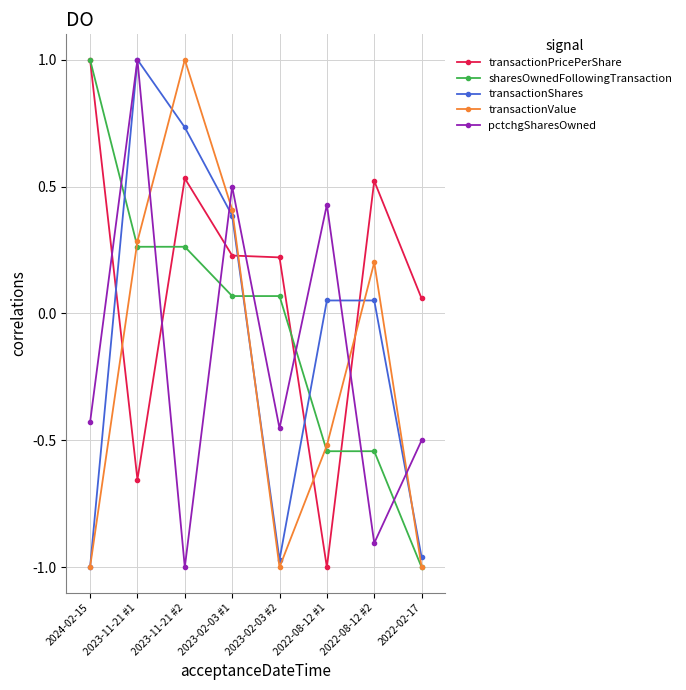

How many intersections are there between transactionValue and transactionPricePerShare?

4